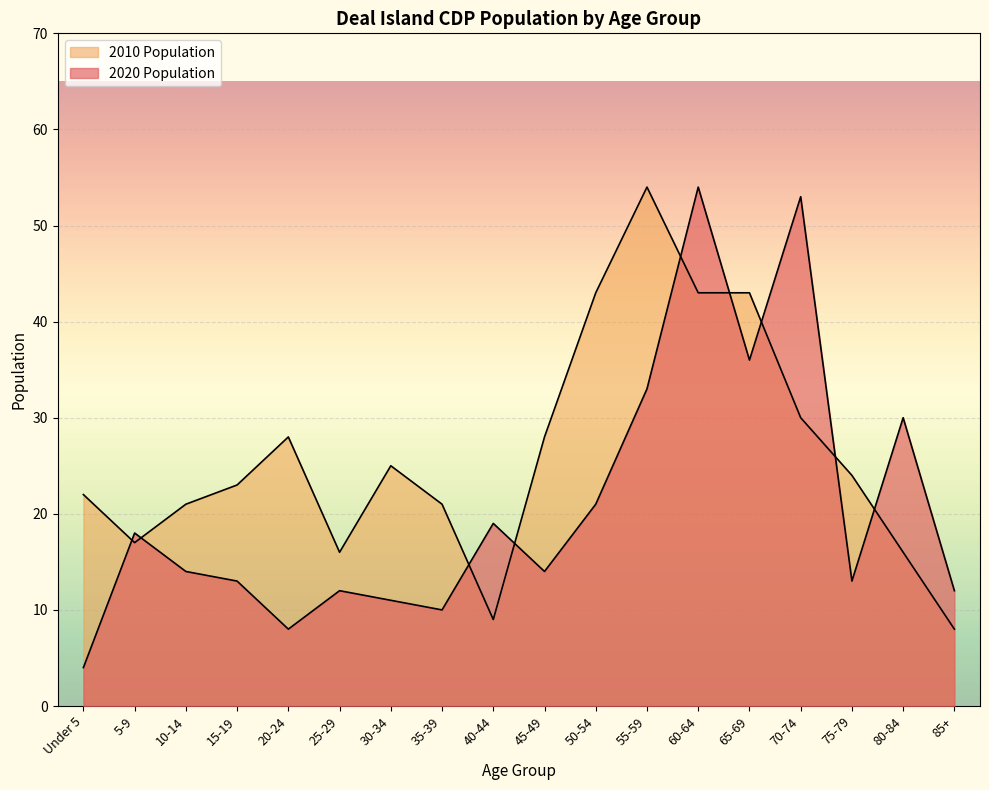

Reading left to right, list all the values displayed in this chart.

2020 Population: 4	18	14	13	8	12	11	10	19	14	21	33	54	36	53	13	30	12
2010 Population: 22	17	21	23	28	16	25	21	9	28	43	54	43	43	30	24	16	8